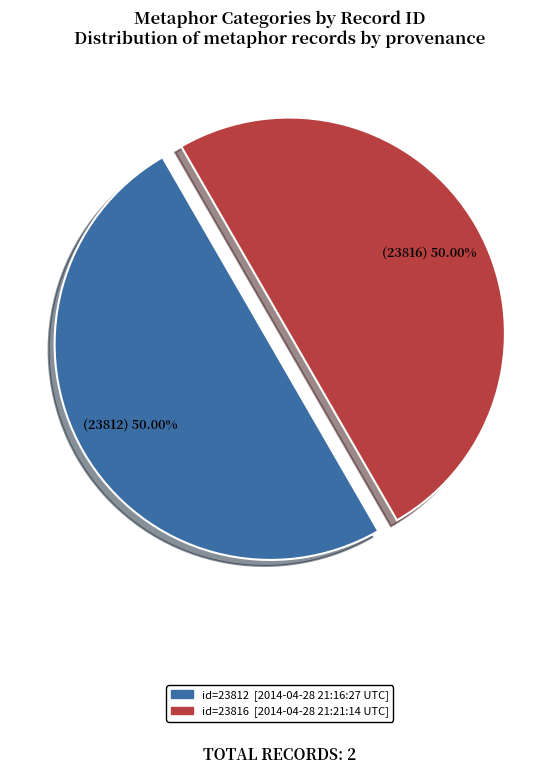

Approximately how many times larger is the value at id=23816 [2014-04-28 21:21:14 UTC] compared to id=23812 [2014-04-28 21:16:27 UTC]?

1.0